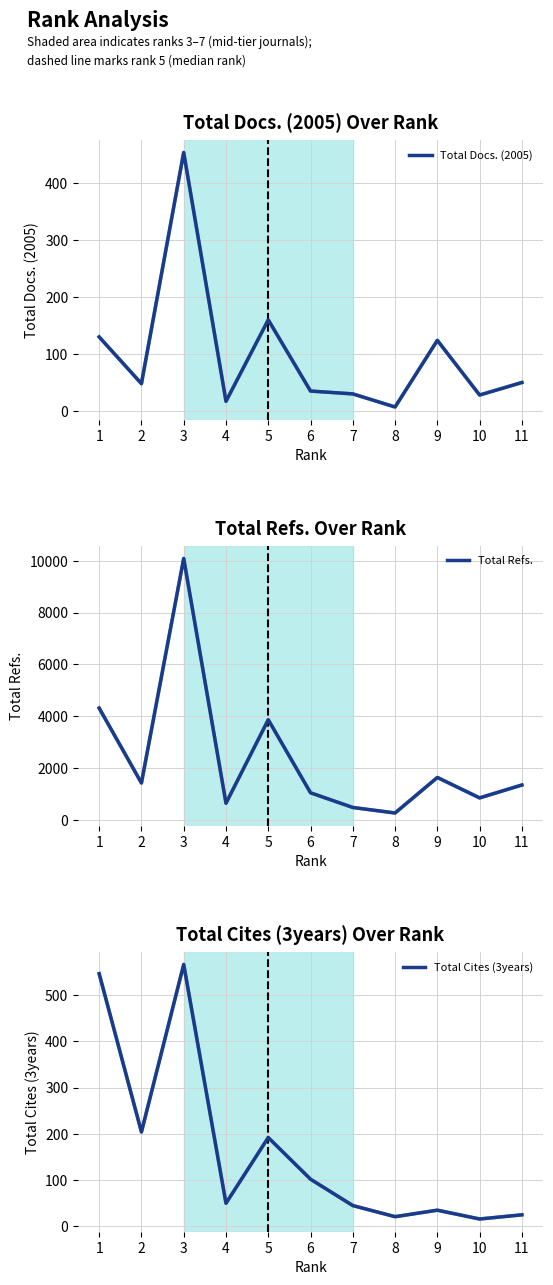

How many distinct data groups are displayed?

3